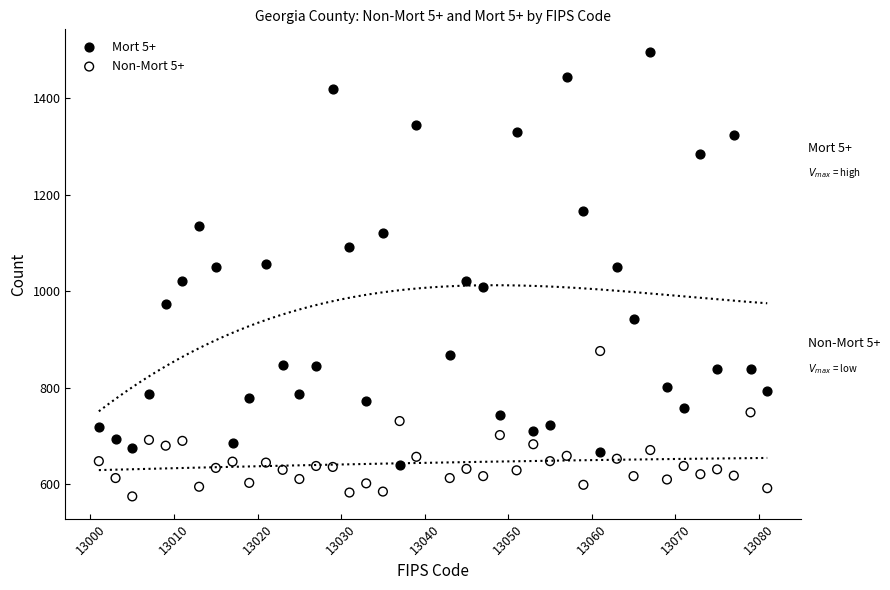

What are all the series names shown in the legend?

Mort 5+, Non-Mort 5+